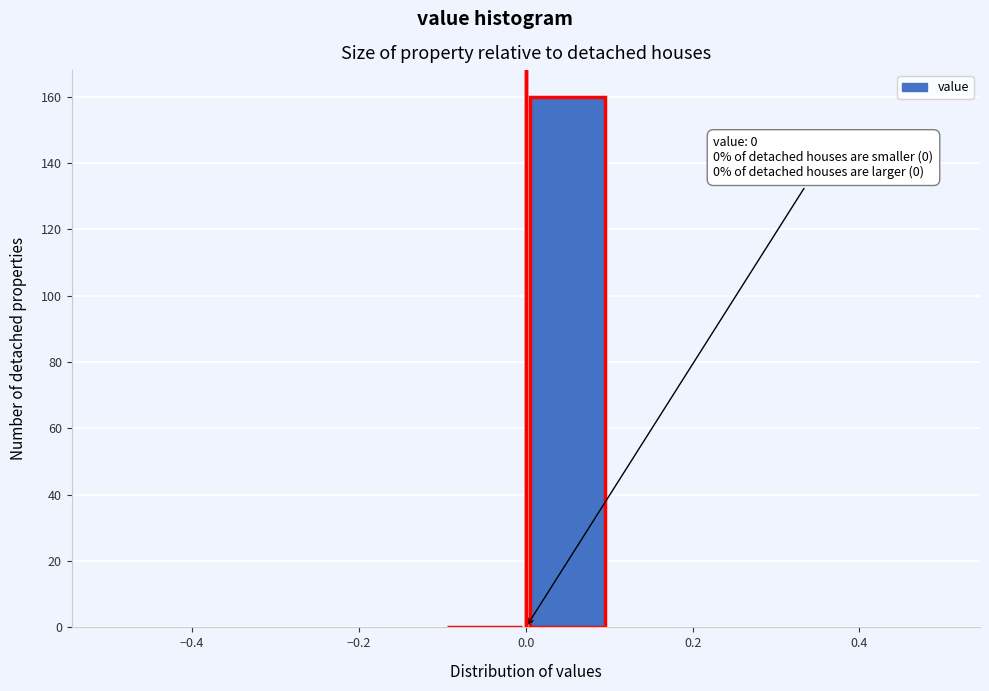

Which range on the x-axis has the tallest bar?

0.0 to 0.1